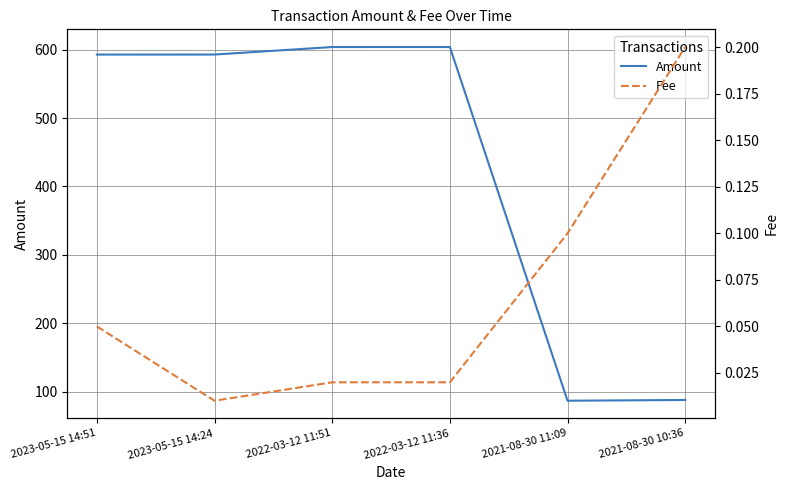

Reading left to right, list all the values displayed in this chart.

Amount: 593.0	593.0	604.0	604.0	86.7	87.8
Fee: 0.1	0.0	0.0	0.0	0.1	0.2